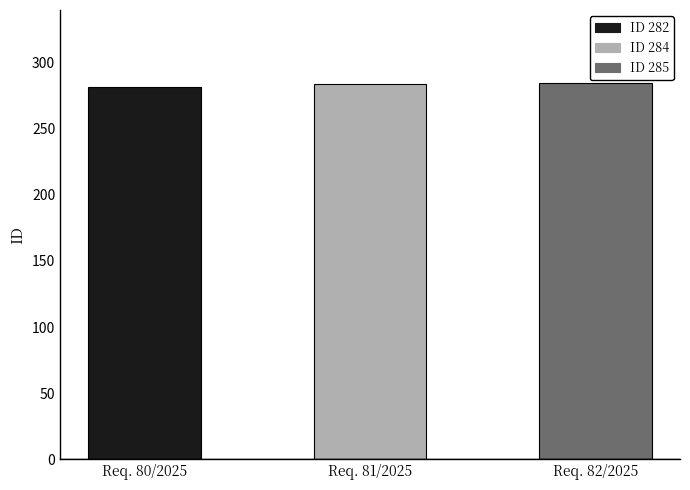

The value at Req. 81/2025 is 284. True or false?

True